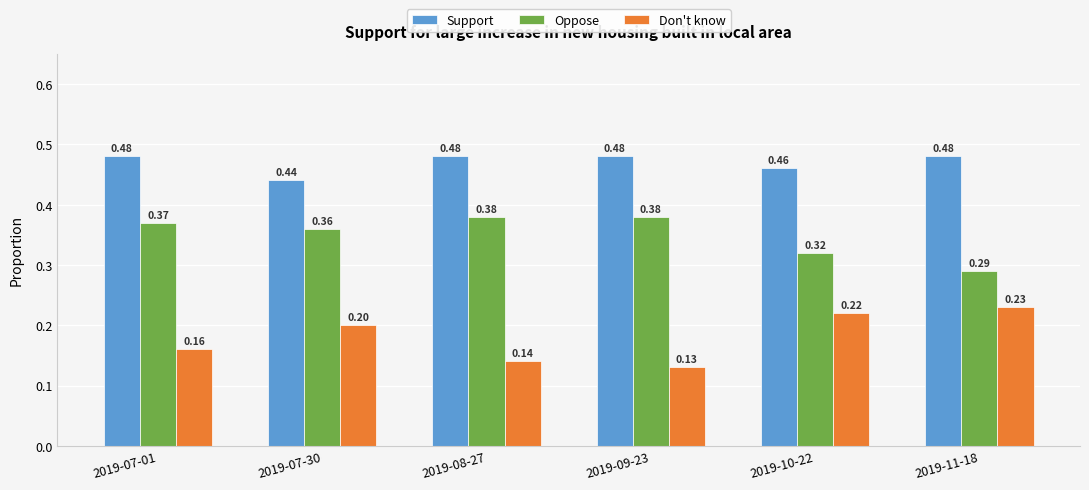

Which series has the widest spread of values?

Don't know